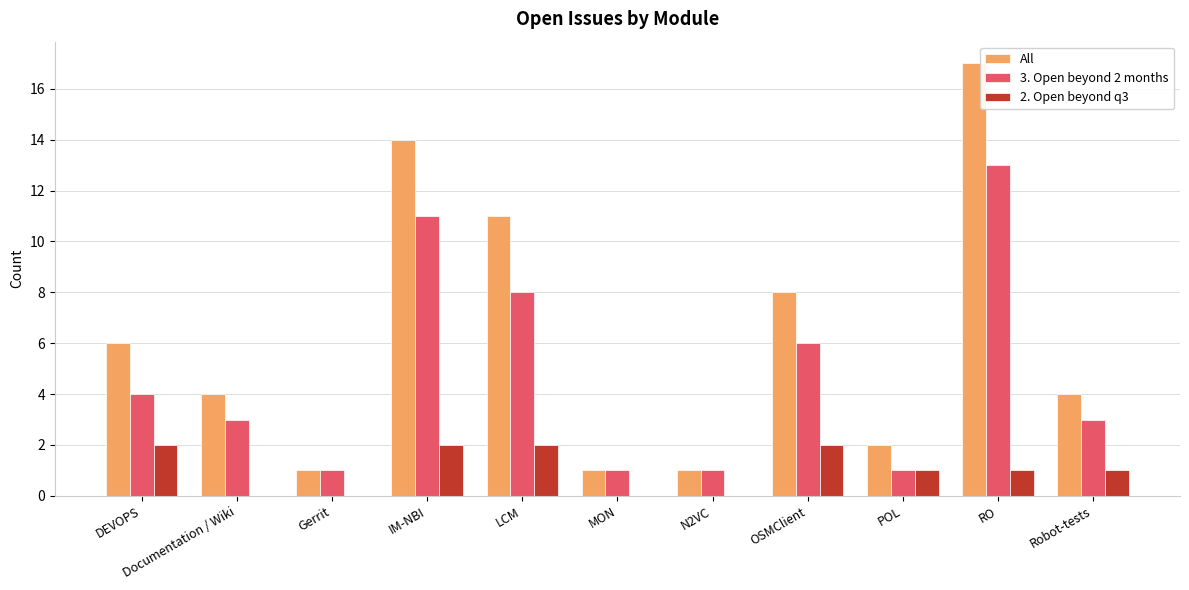

Which series has the largest total across all categories?

All